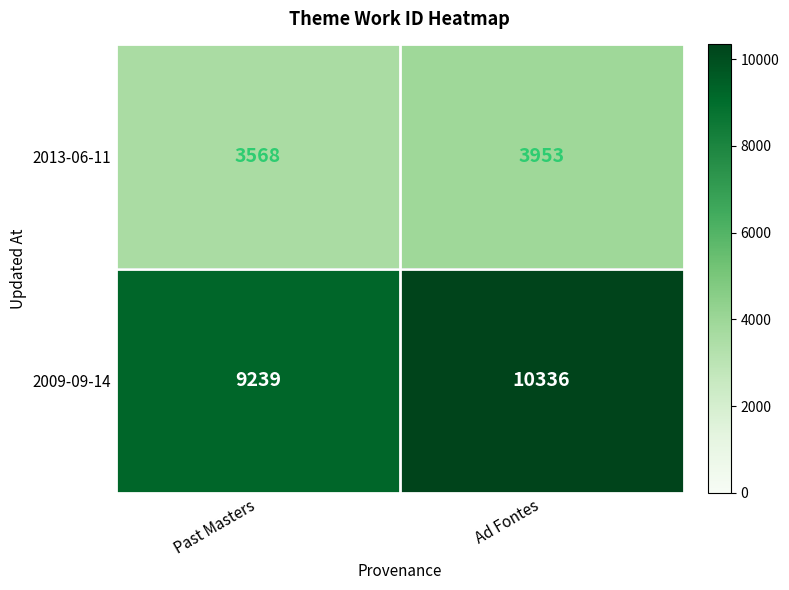

At which category does the chart reach its peak across all series?

Ad Fontes